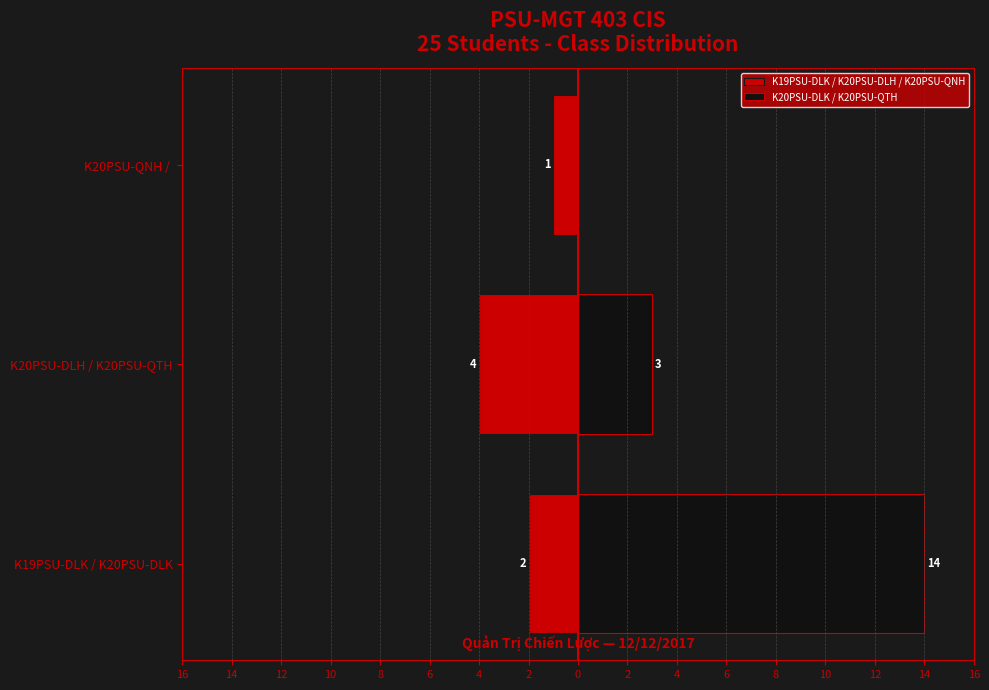

The value of K20PSU-DLK / K20PSU-QTH at K20PSU-QNH / is -7. True or false?

False